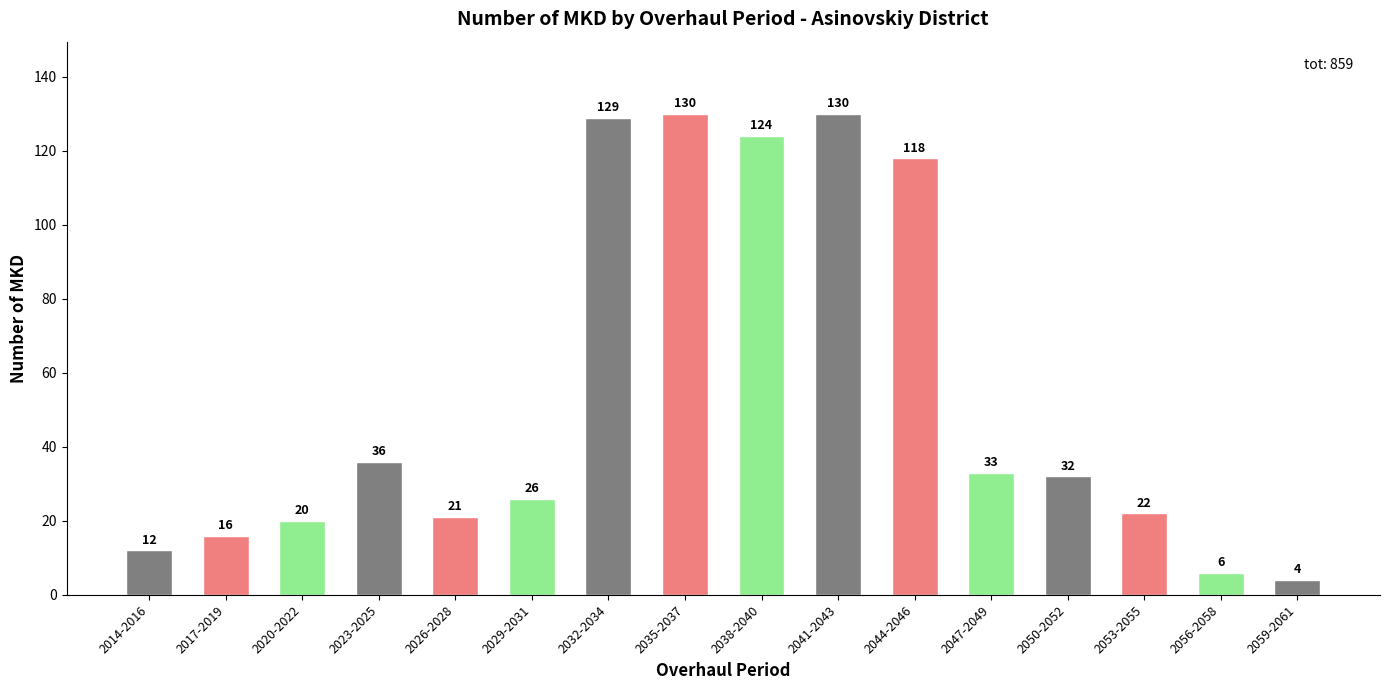

What is the difference between the maximum and minimum values?

126